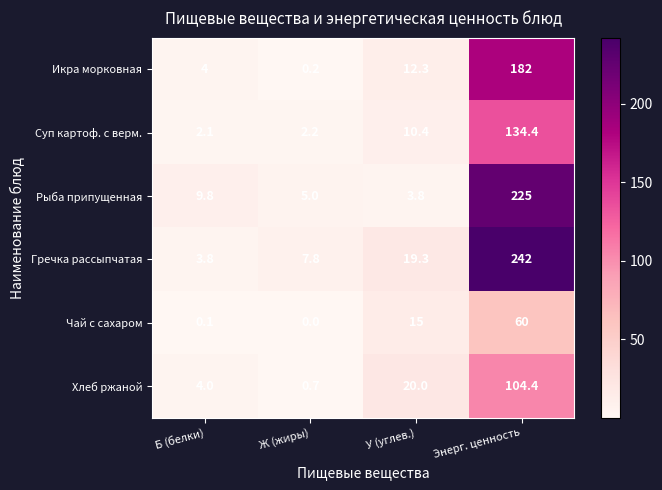

How many data points does each series have?

4